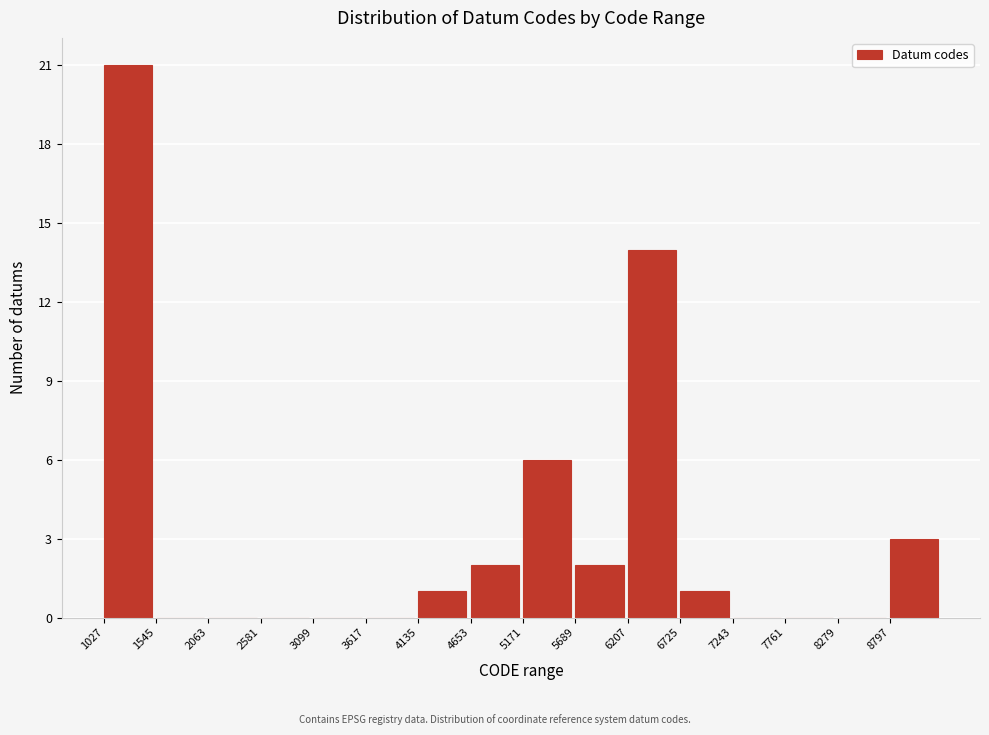

Over which range of the x-axis is the bar tallest?

1000 to 1500